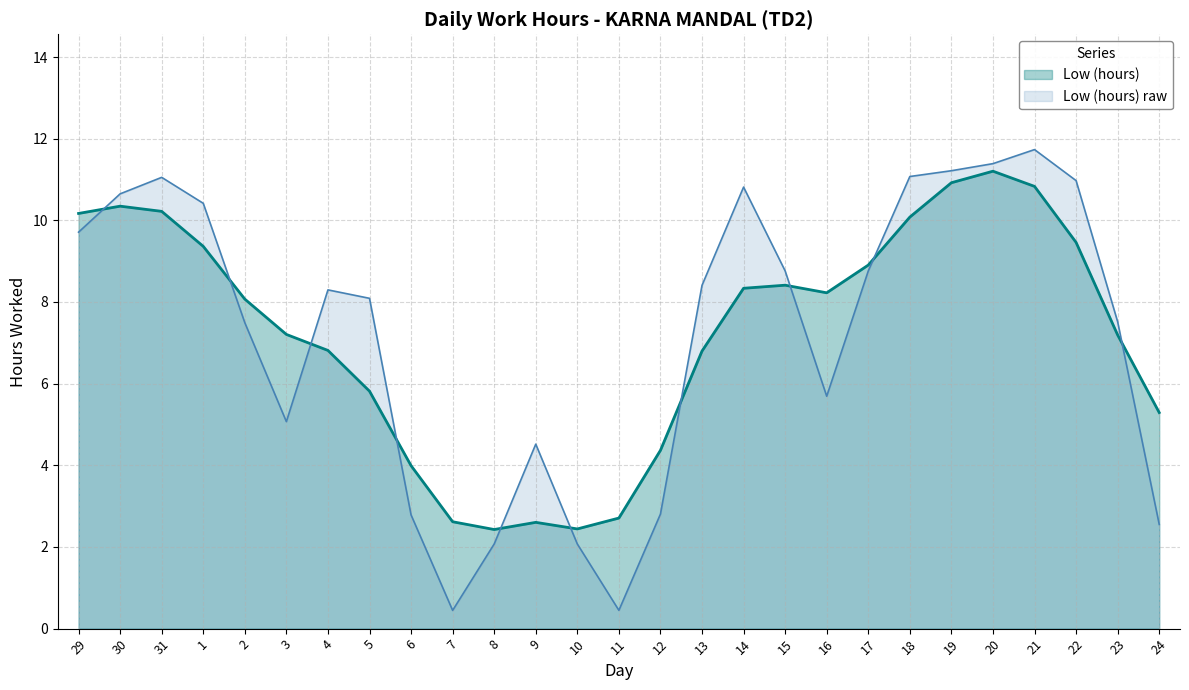

What is the label of the 16th point from the left?

13